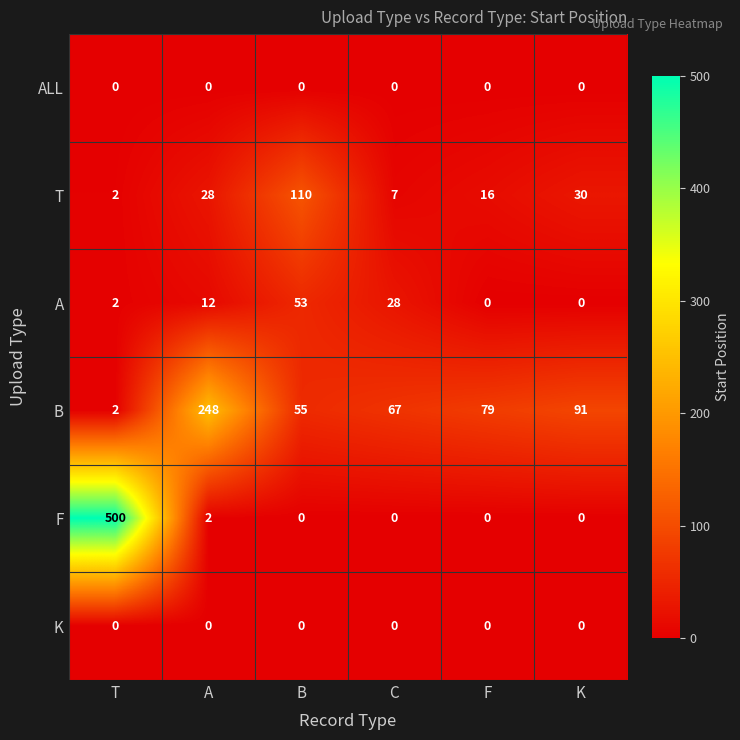

The value of B at B is 55. True or false?

True